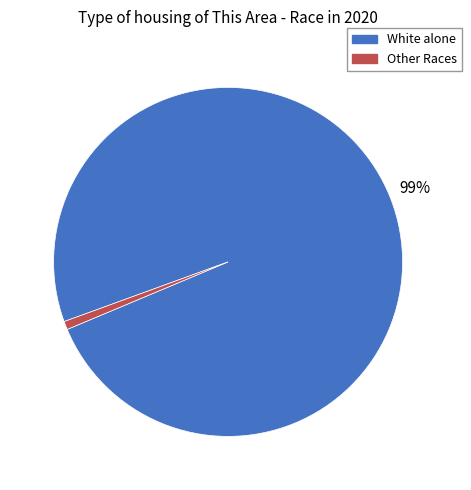

Which slice is the smallest?

Other Races